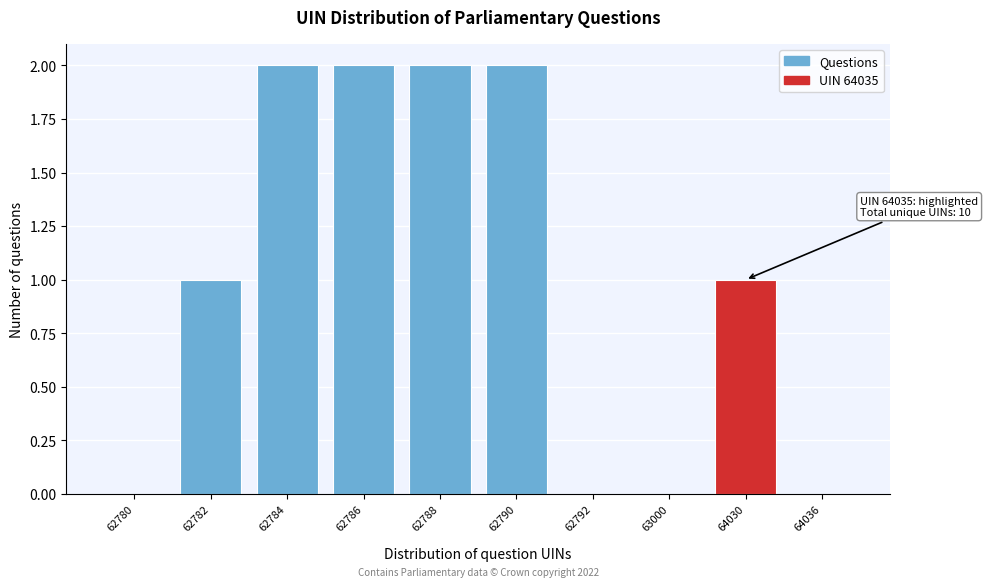

Reading left to right, transcribe all the data shown in this chart.

62780=0	62782=1	62784=2	62786=2	62788=2	62790=2	62792=0	63000=0	64030=1	64036=0